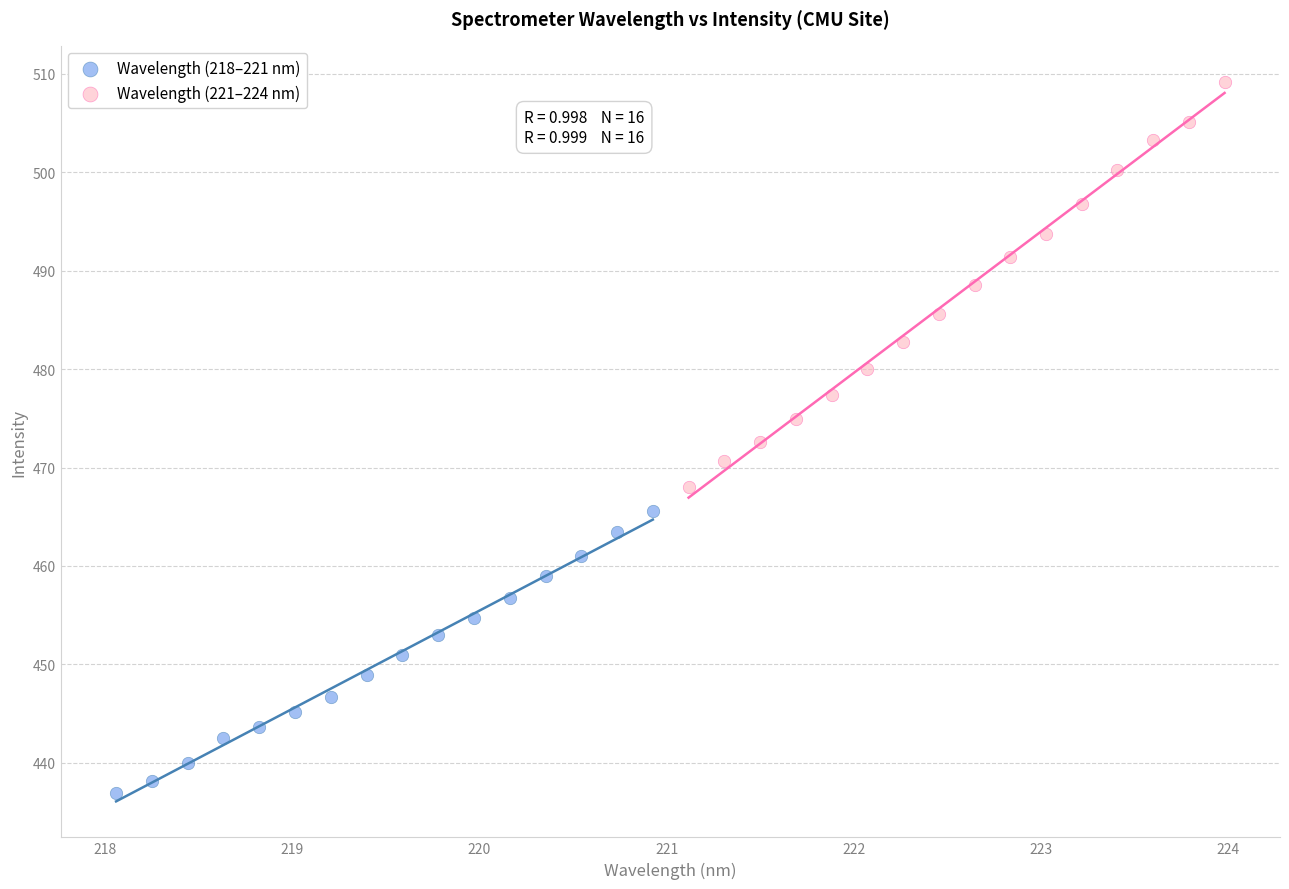

Which series reaches the maximum Y coordinate?

Wavelength (221–224 nm)